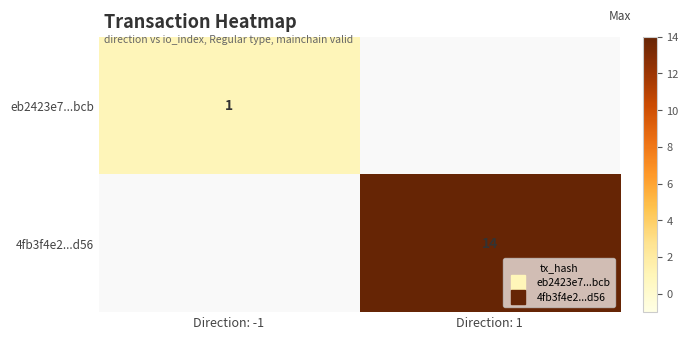

Which series has the widest spread of values?

eb2423e7...bcb